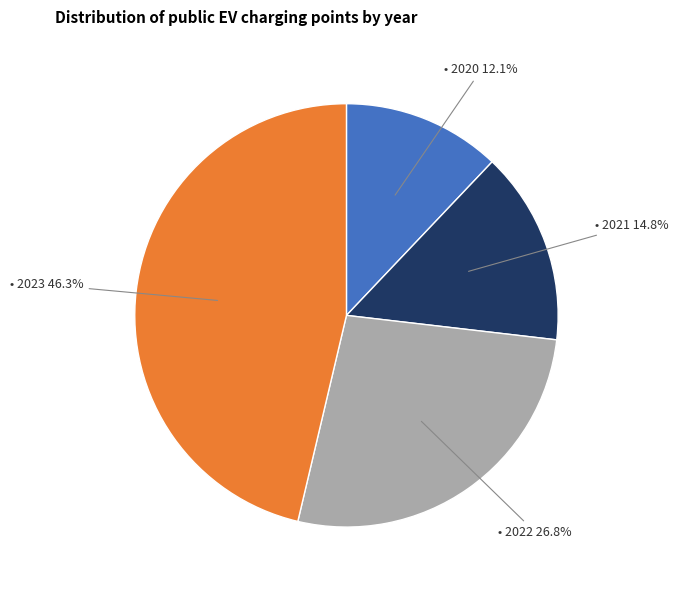

How many slices are in this pie chart?

4